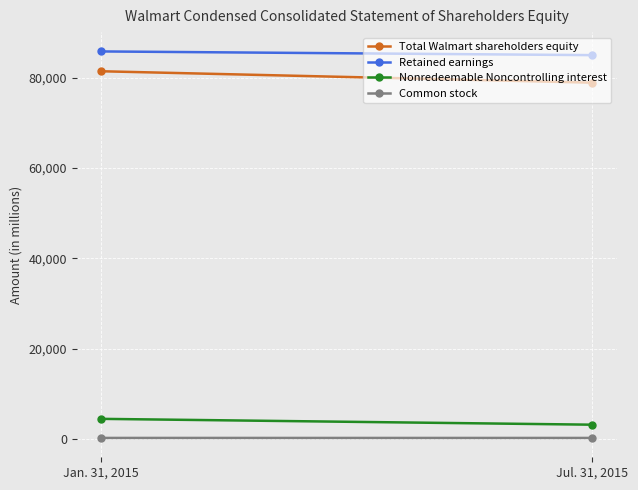

What is the smallest value displayed?

321